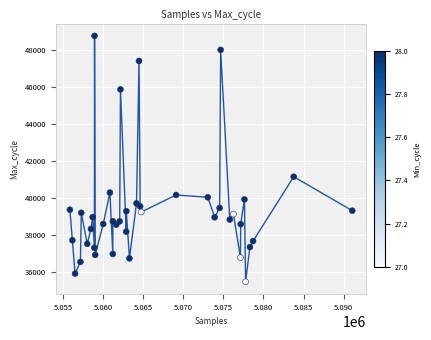

What is the range of X values (max minus min)?

35243